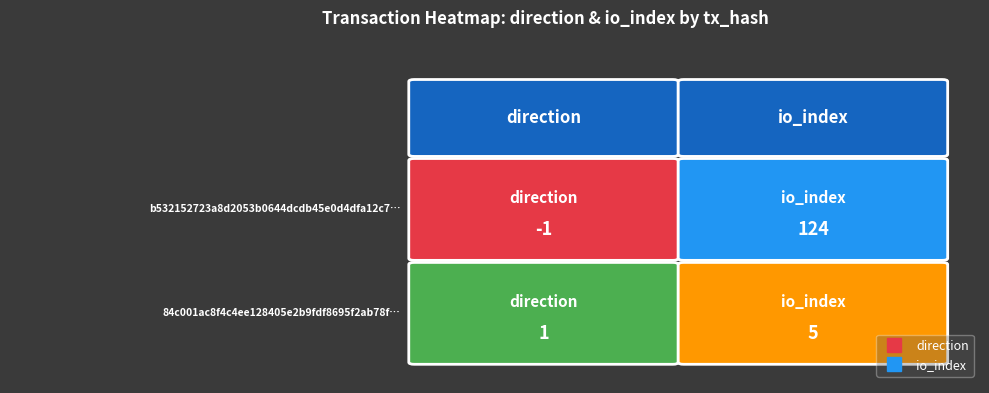

What is the total value across all series at 1?

129